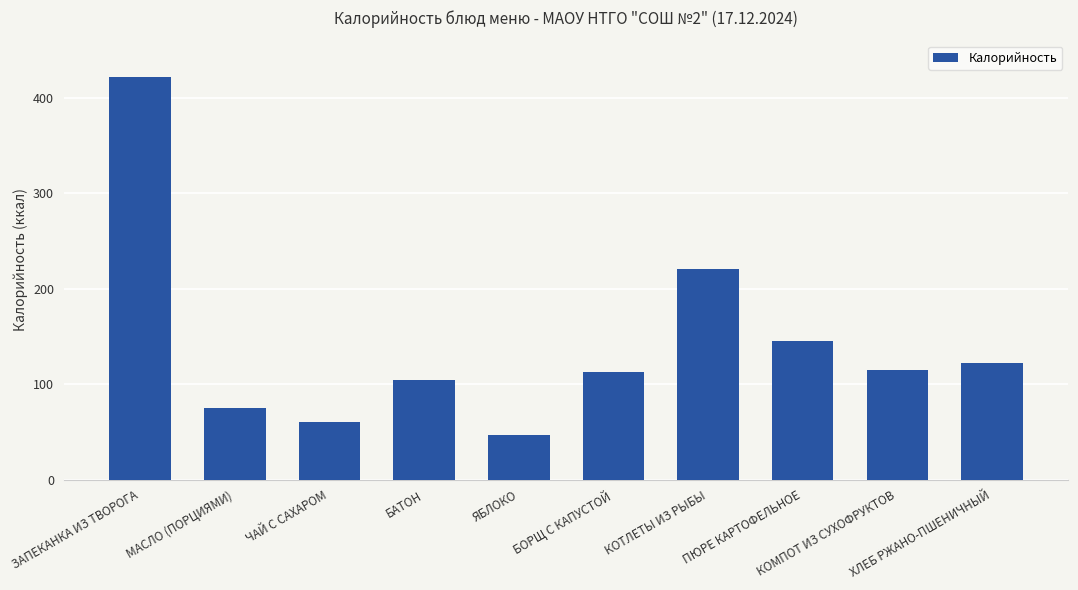

What is the sum of all values?

1424.1